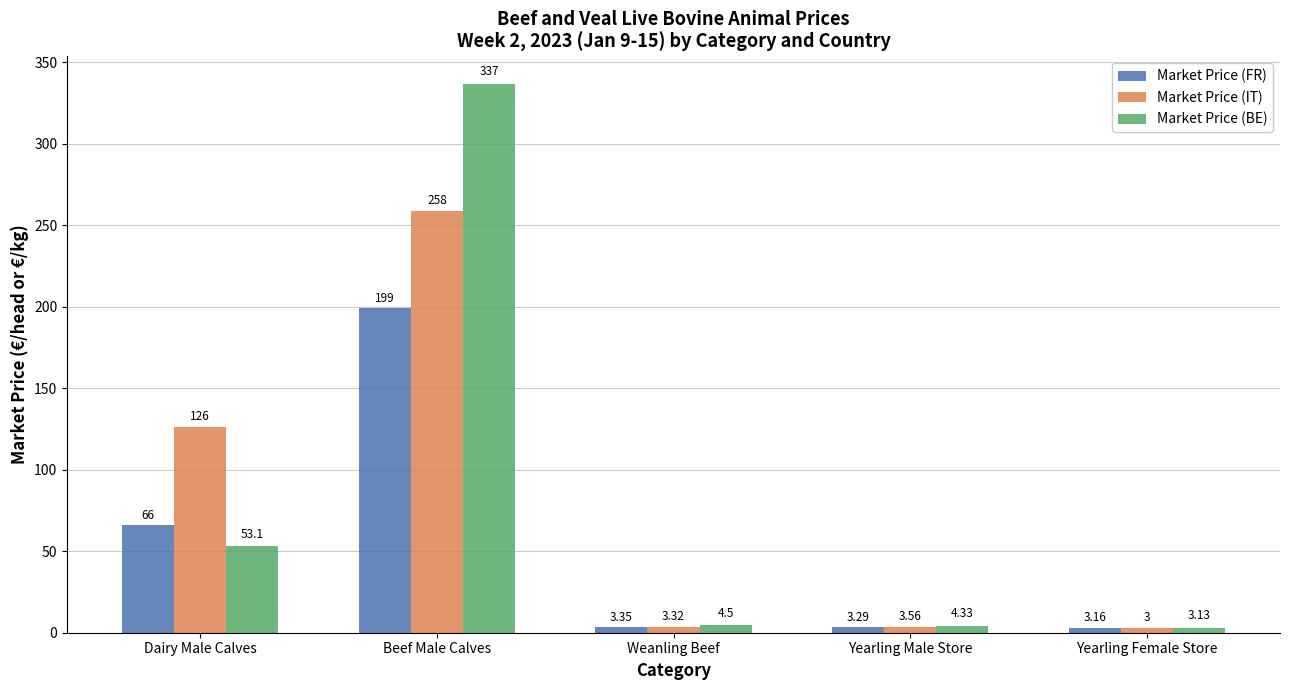

At which category is the sum across all series the highest?

Beef Male Calves